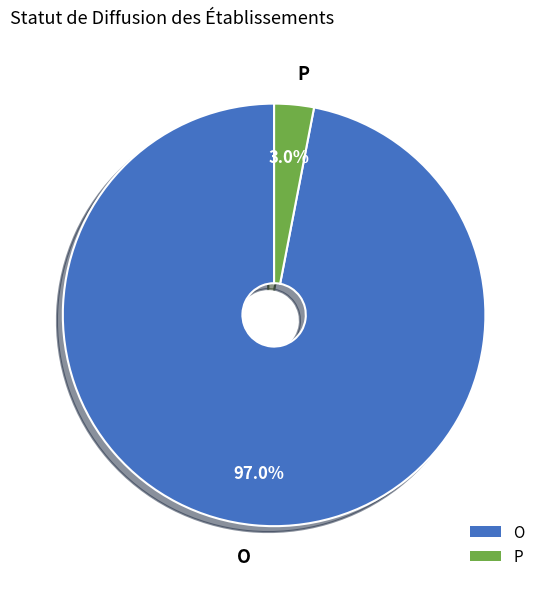

To the nearest percent, what is the difference between the largest and smallest slice percentages?

94%